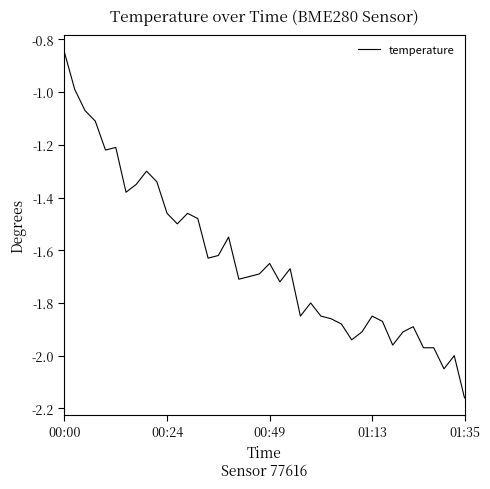

What is the difference between the maximum and minimum values?

1.3